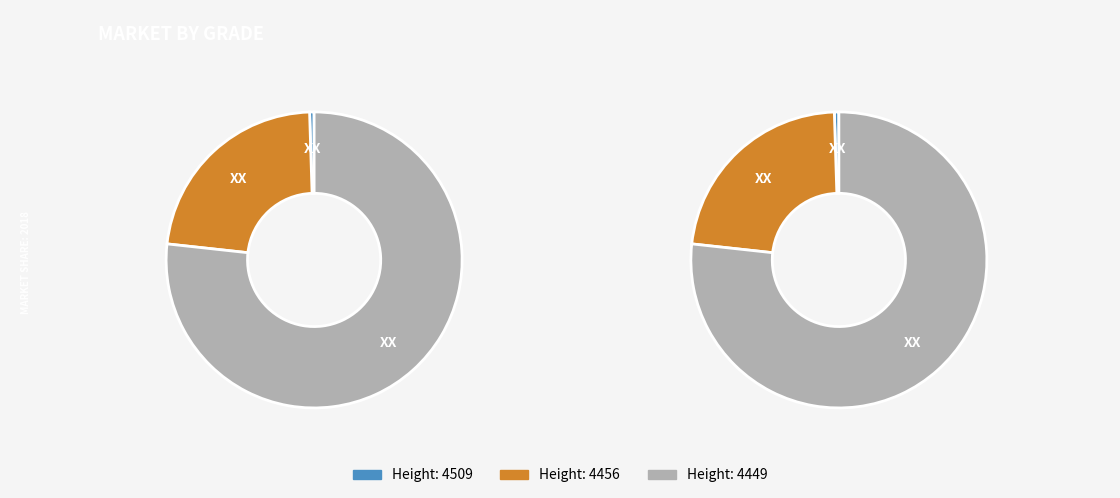

Is it true that 4456 is 10% of the pie?

False